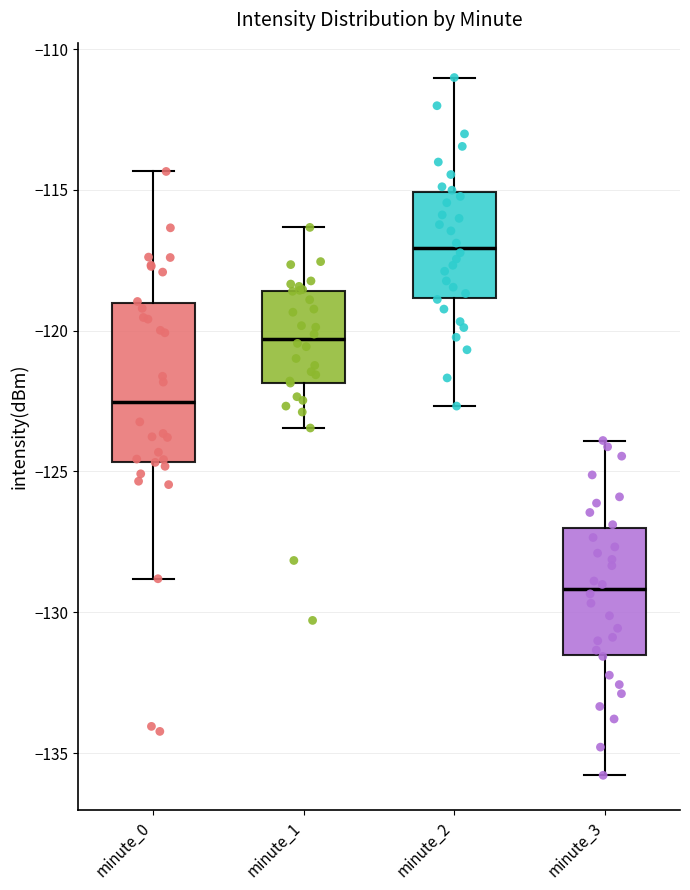

Comparing the boxes themselves (not the whiskers), which one is the tallest?

minute_0